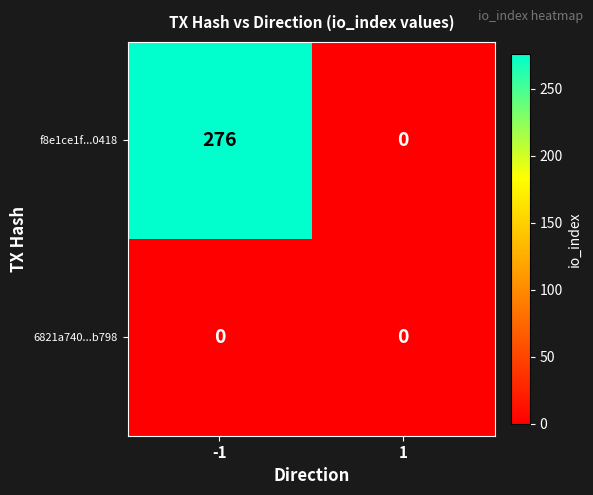

True or false: f8e1ce1f...0418 has a value of 136 at 1.

False